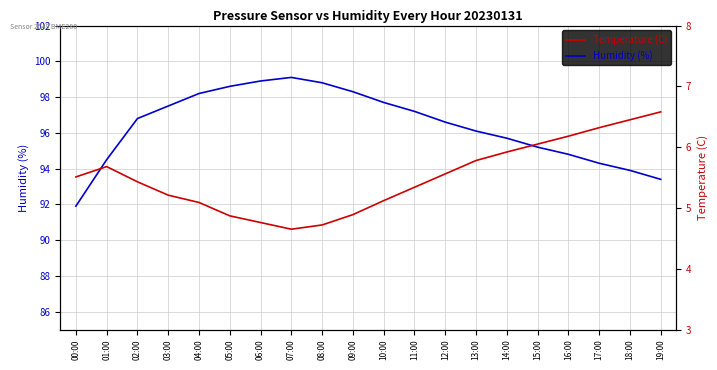

True or false: Humidity (%) has a value of 97.7 at 10:00.

True